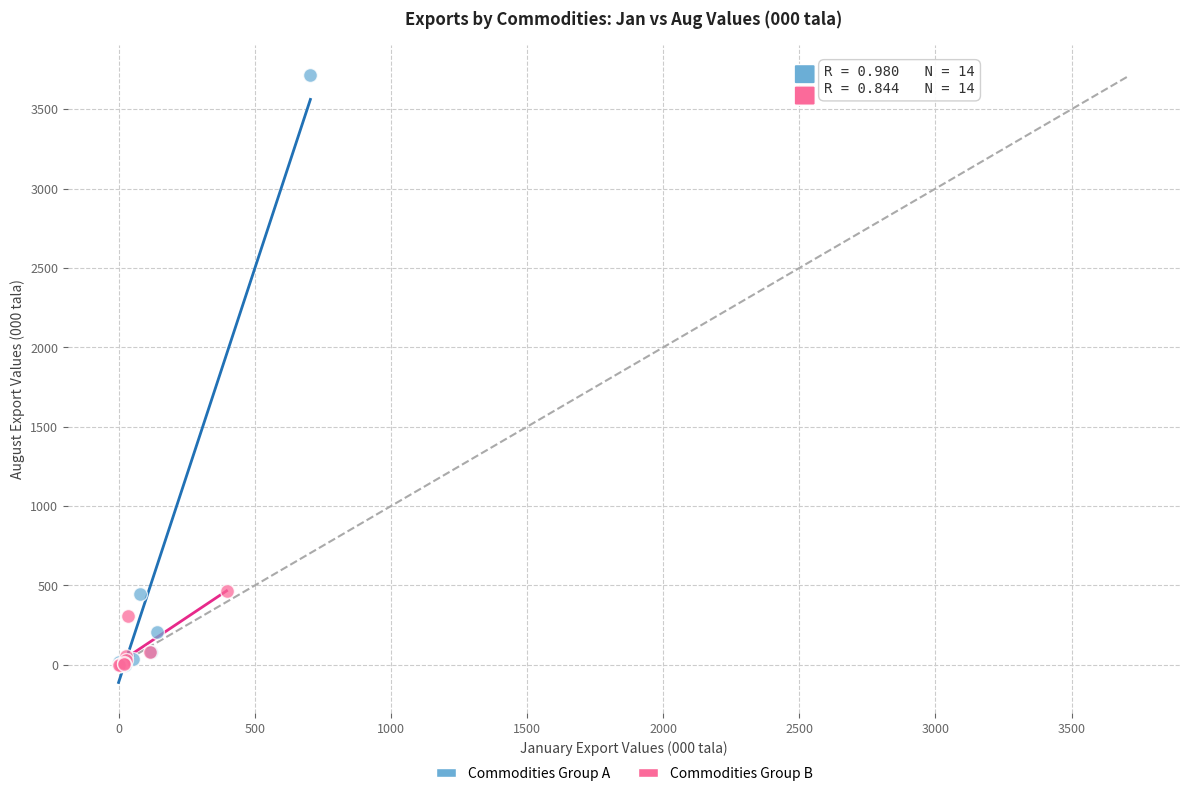

Which series contains the highest Y value?

Commodities Group A